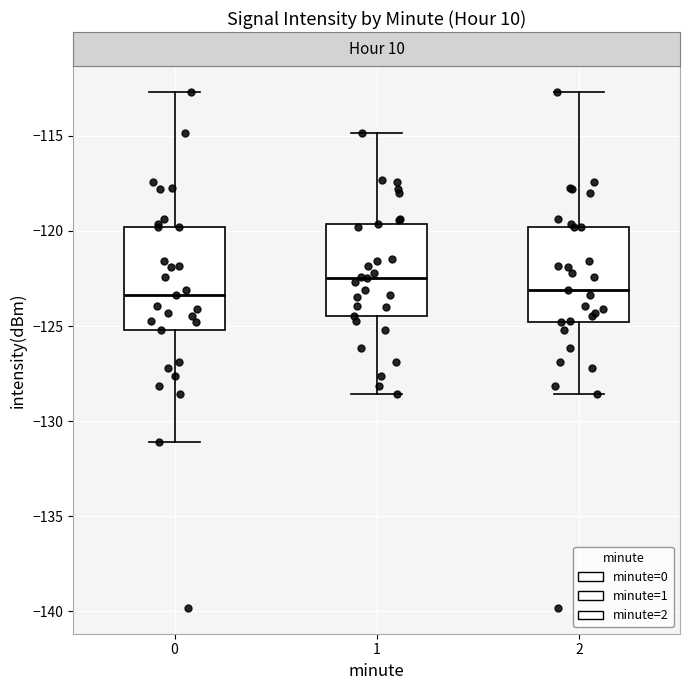

Reading left to right, transcribe this box plot: for each box, give where its median line is, the range the box spans, and where its two whiskers end, as read against the y-axis. The values are not printed on the chart, so give them approximately, as read against the axis.

0: median -123.5, box -125.0 to -120.0, whiskers -131.0 to -112.5
1: median -122.5, box -124.5 to -119.5, whiskers -128.5 to -115.0
2: median -123.0, box -125.0 to -120.0, whiskers -128.5 to -112.5